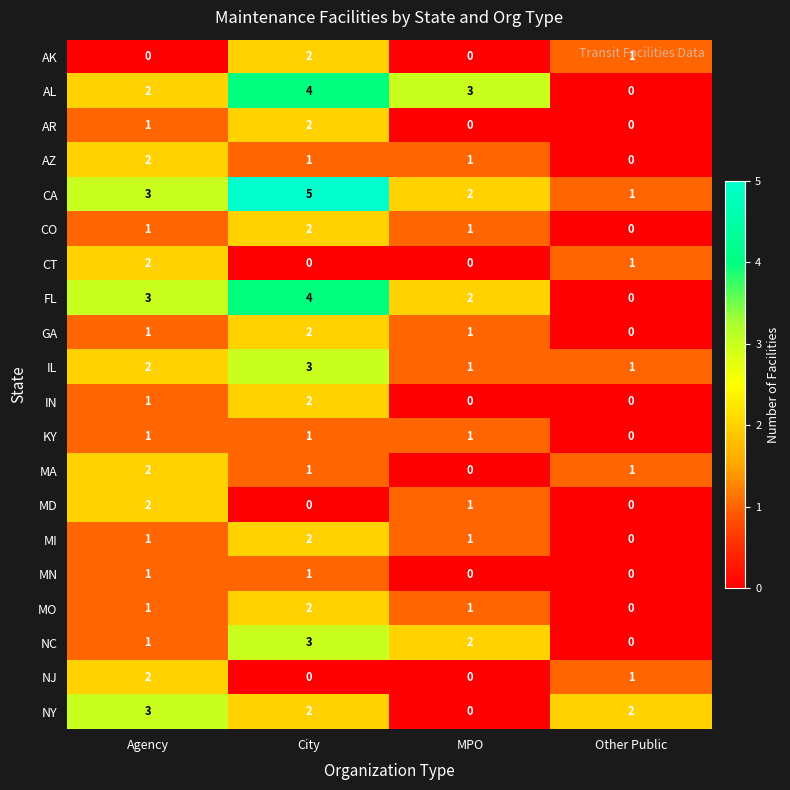

What is the difference between the maximum and minimum values in the AL series?

4